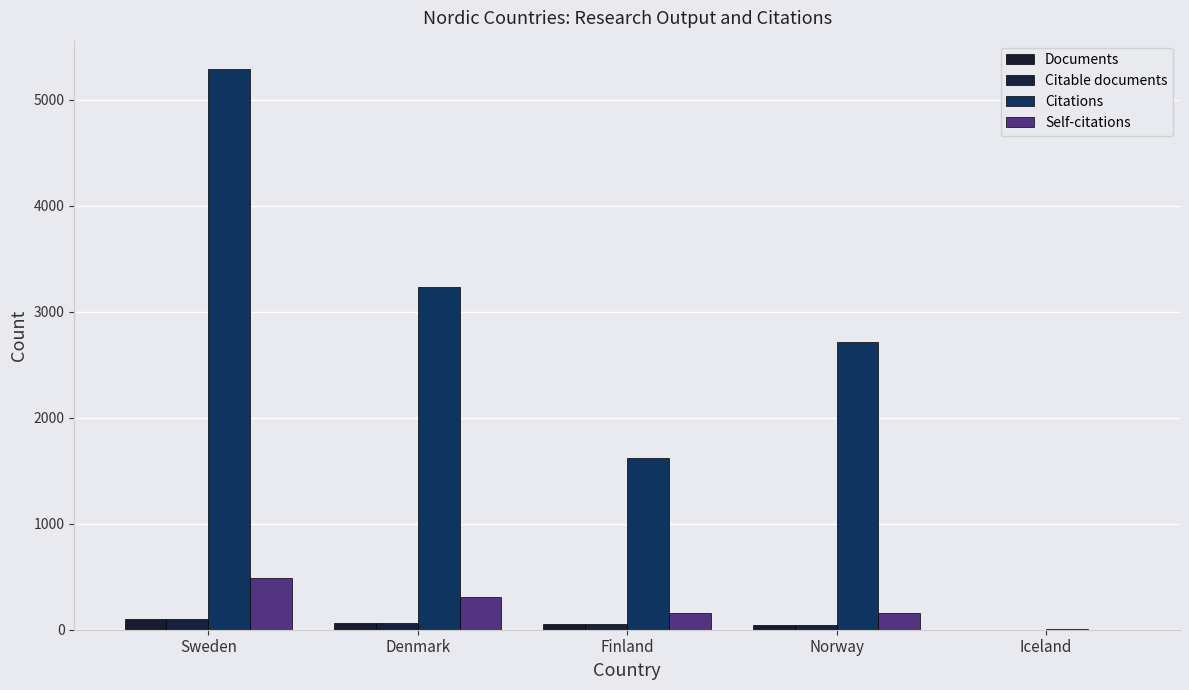

Reading left to right, what are all the values shown in this chart?

Documents: Sweden=105	Denmark=63	Finland=52	Norway=41	Iceland=1
Citable documents: Sweden=105	Denmark=61	Finland=52	Norway=41	Iceland=1
Citations: Sweden=5295	Denmark=3239	Finland=1619	Norway=2717	Iceland=9
Self-citations: Sweden=492	Denmark=313	Finland=160	Norway=158	Iceland=0